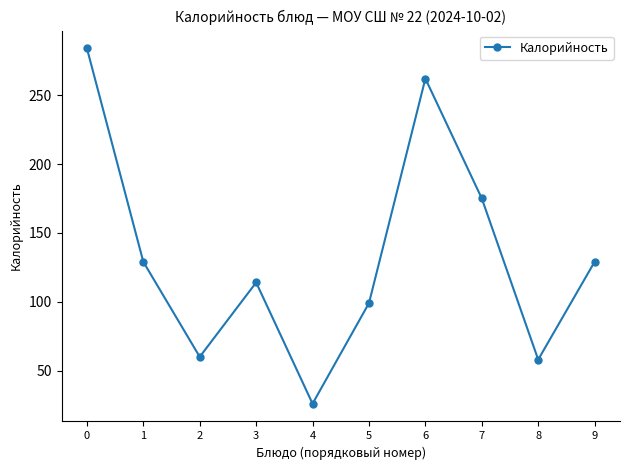

What is the ratio of the value at 9 to the value at 1?

1.0